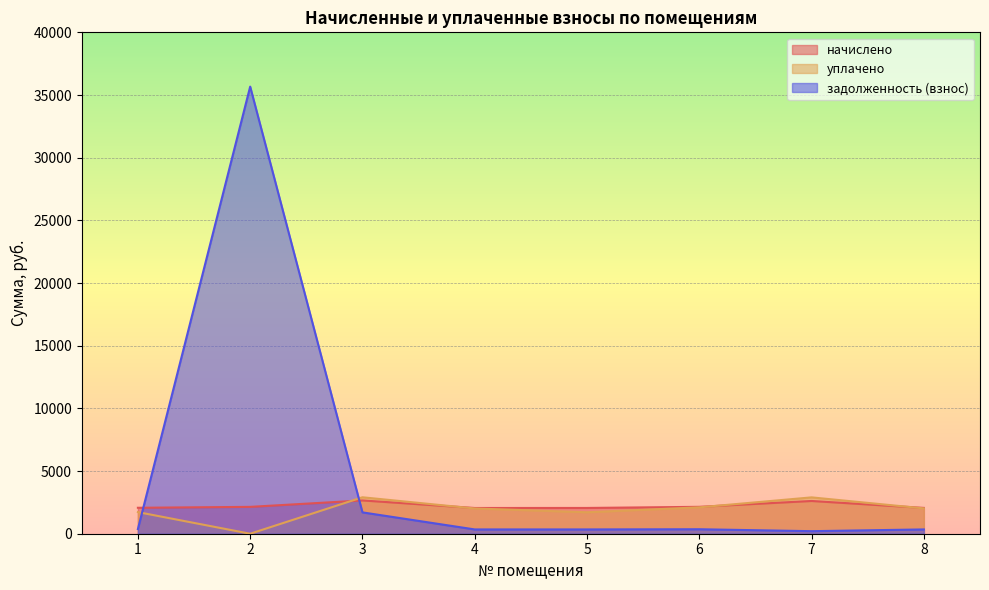

Rank the series at 8 from highest to lowest value.

начислено, уплачено, задолженность (взнос)